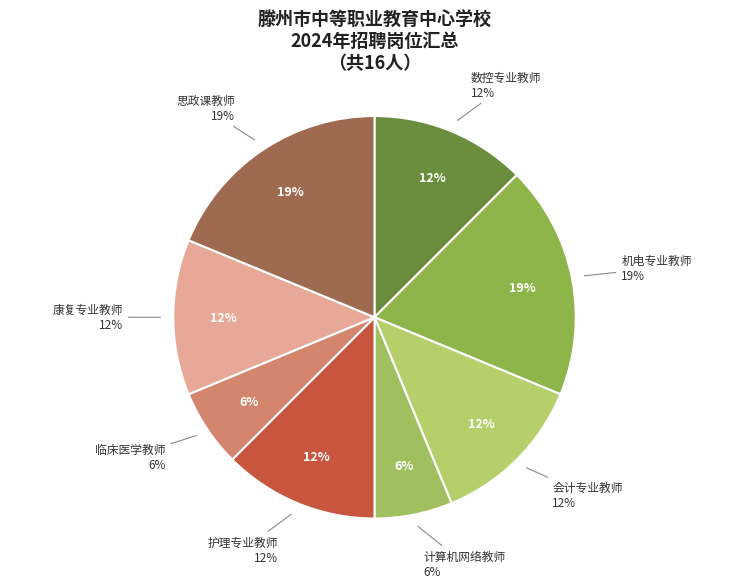

To the nearest percent, what is the average slice percentage?

12%